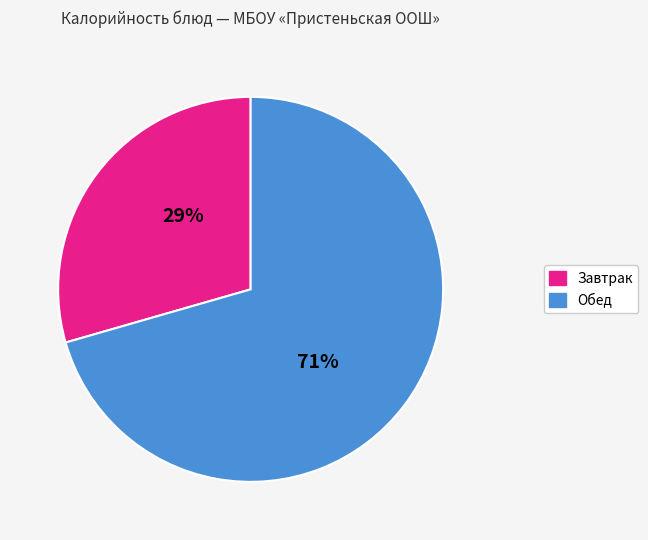

Between Завтрак and Обед, which is larger?

Обед